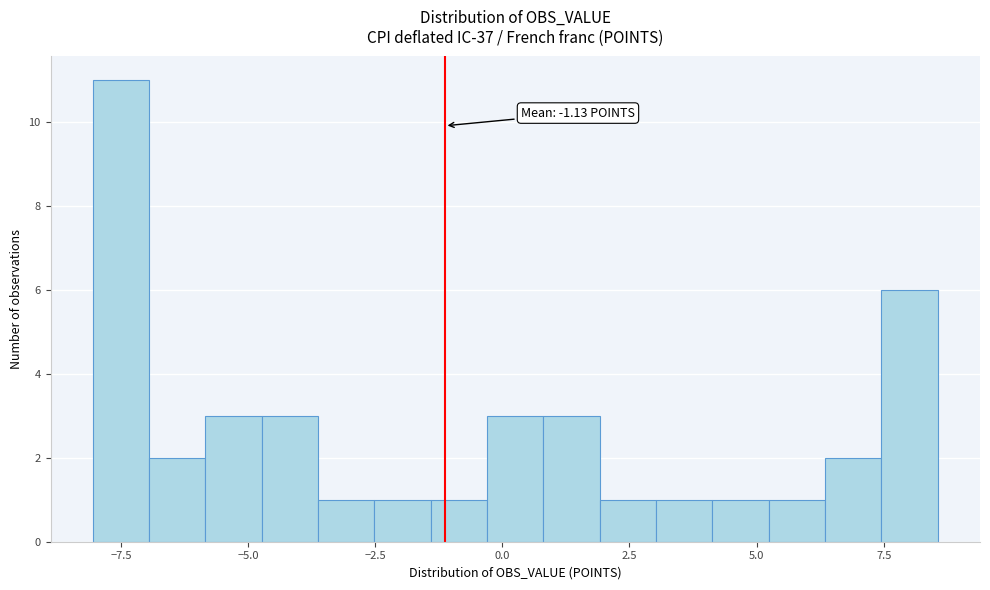

Around what value on the x-axis is the tallest bar? Give the approximate position of its centre, as read against the axis.

-7.5